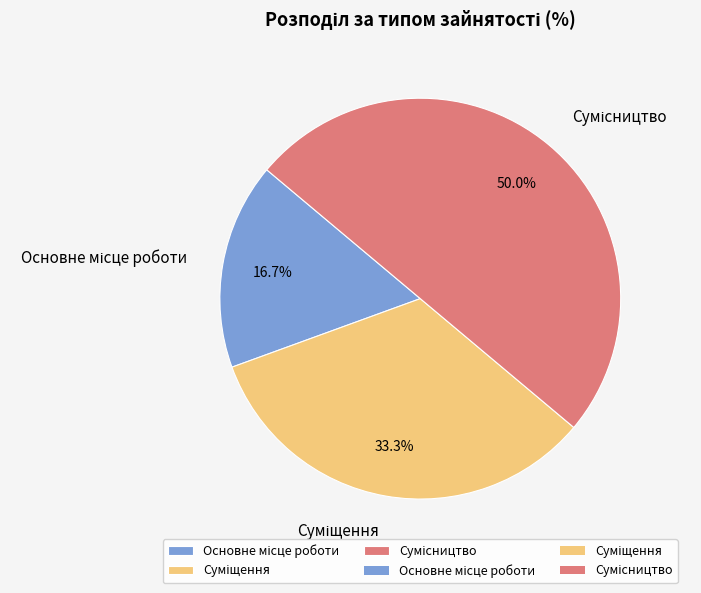

How many segments does this pie chart have?

3